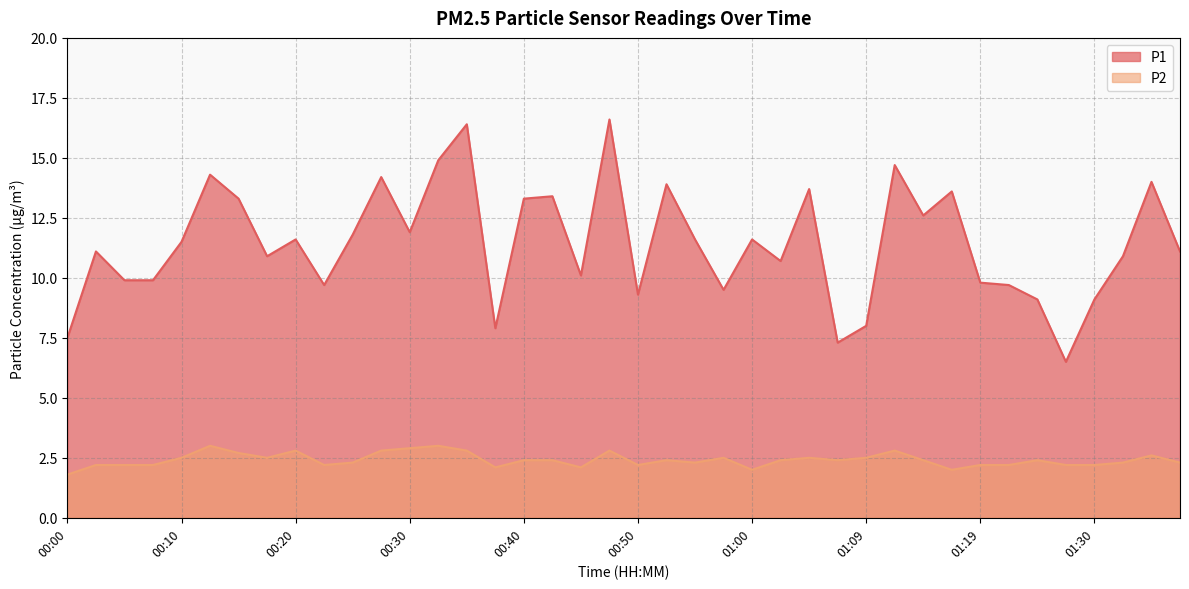

List the series in order of their peak value, highest first.

P1, P2